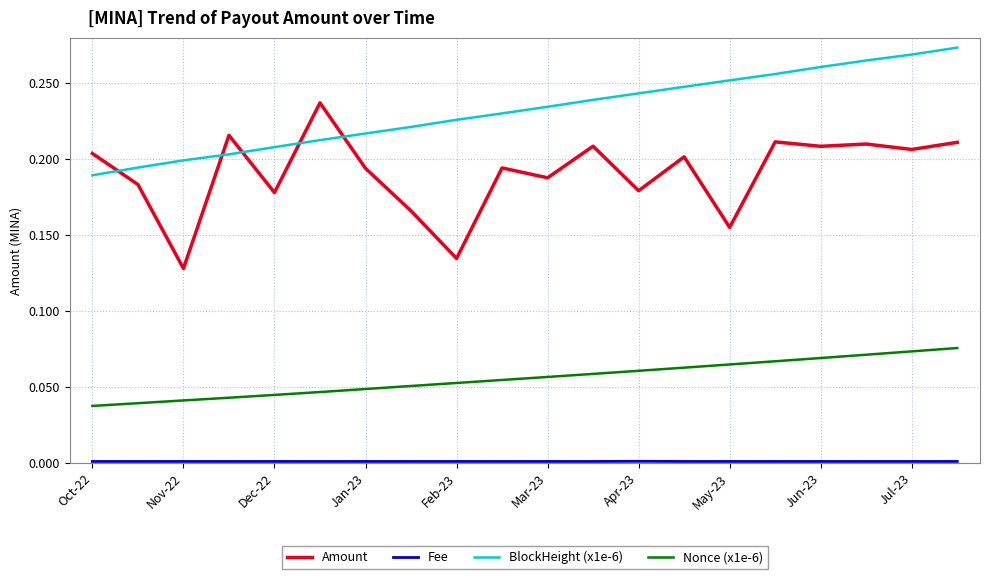

Which series has the largest range (max minus min)?

Amount